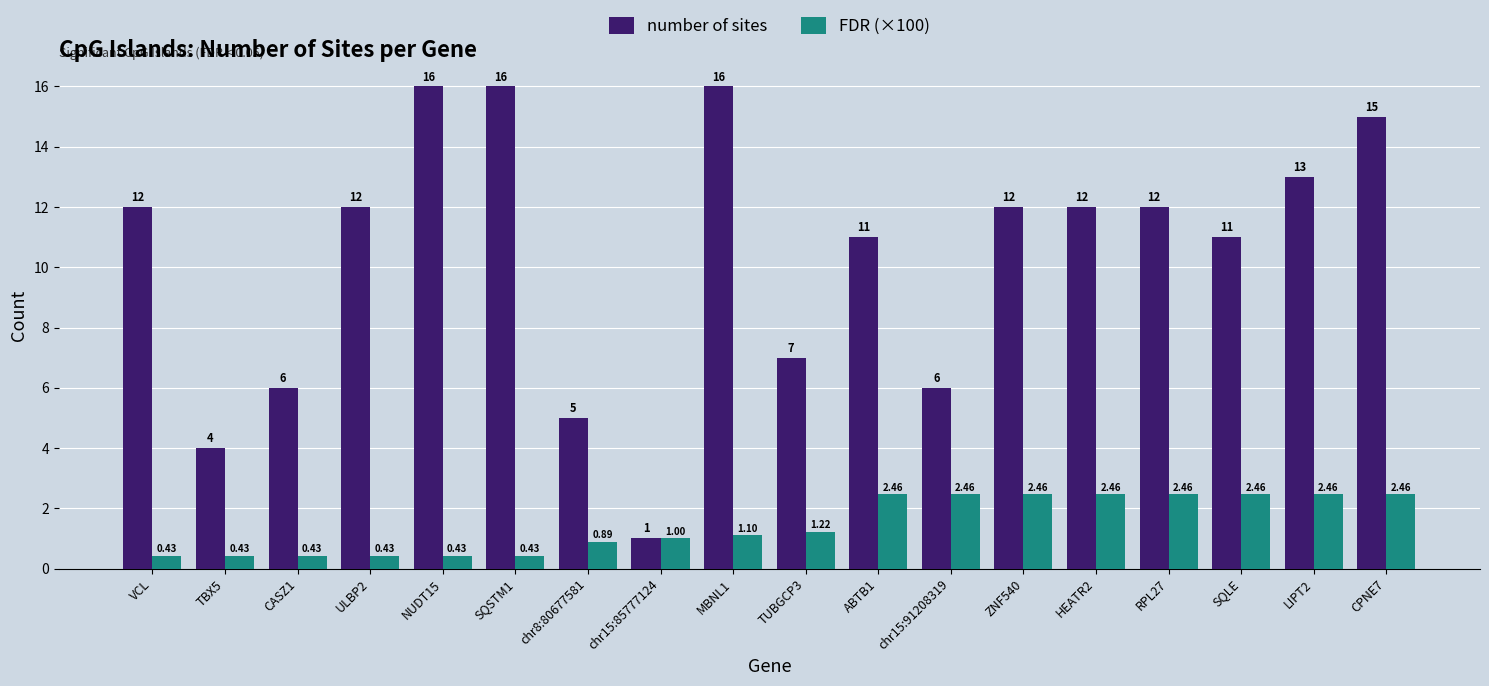

How many series are shown in this chart?

2